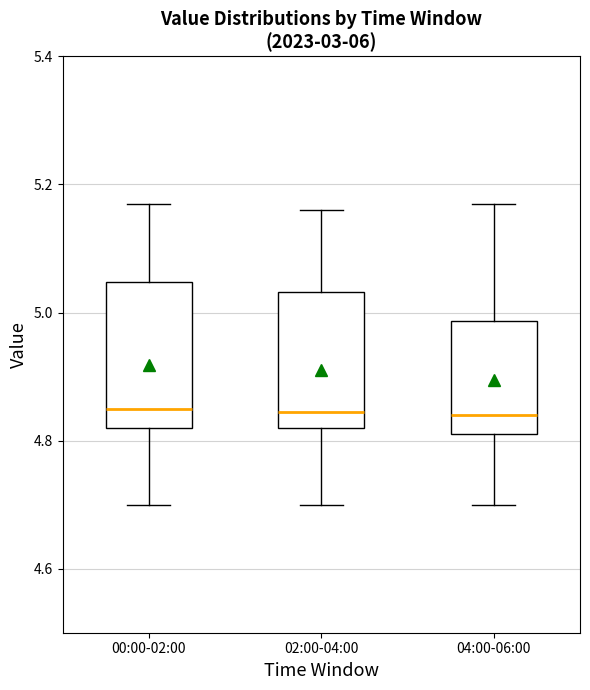

Reading left to right, transcribe this box plot: for each box, give where its median line is, the range the box spans, and where its two whiskers end, as read against the y-axis. The values are not printed on the chart, so give them approximately, as read against the axis.

00:00-02:00: median 4.86, box 4.82 to 5.04, whiskers 4.70 to 5.18
02:00-04:00: median 4.84, box 4.82 to 5.04, whiskers 4.70 to 5.16
04:00-06:00: median 4.84, box 4.82 to 4.98, whiskers 4.70 to 5.18